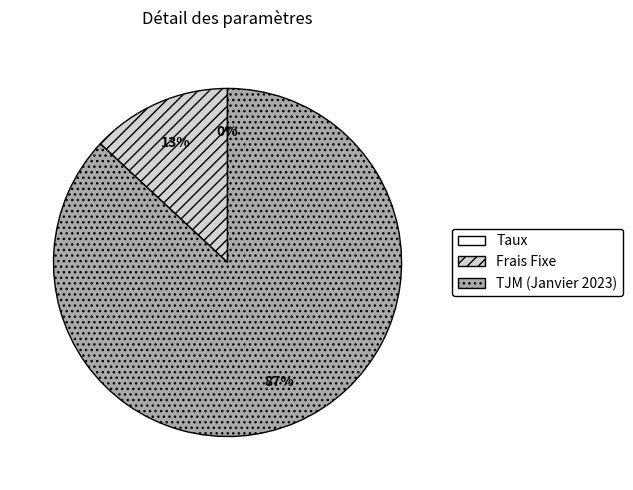

True or false: TJM (Janvier 2023) accounts for 87% of the total.

True